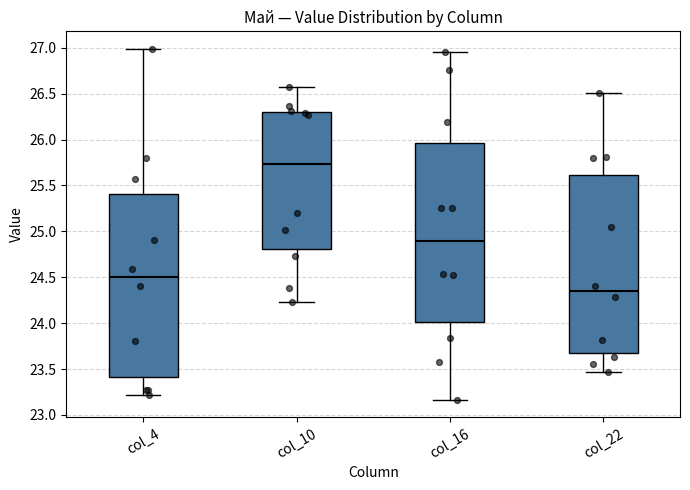

Reading left to right, transcribe this box plot: for each box, give where its median line is, the range the box spans, and where its two whiskers end, as read against the y-axis. The values are not printed on the chart, so give them approximately, as read against the axis.

col_4: median 24.50, box 23.40 to 25.40, whiskers 23.20 to 27.00
col_10: median 25.75, box 24.80 to 26.30, whiskers 24.25 to 26.55
col_16: median 24.90, box 24.00 to 25.95, whiskers 23.15 to 26.95
col_22: median 24.35, box 23.70 to 25.60, whiskers 23.45 to 26.50